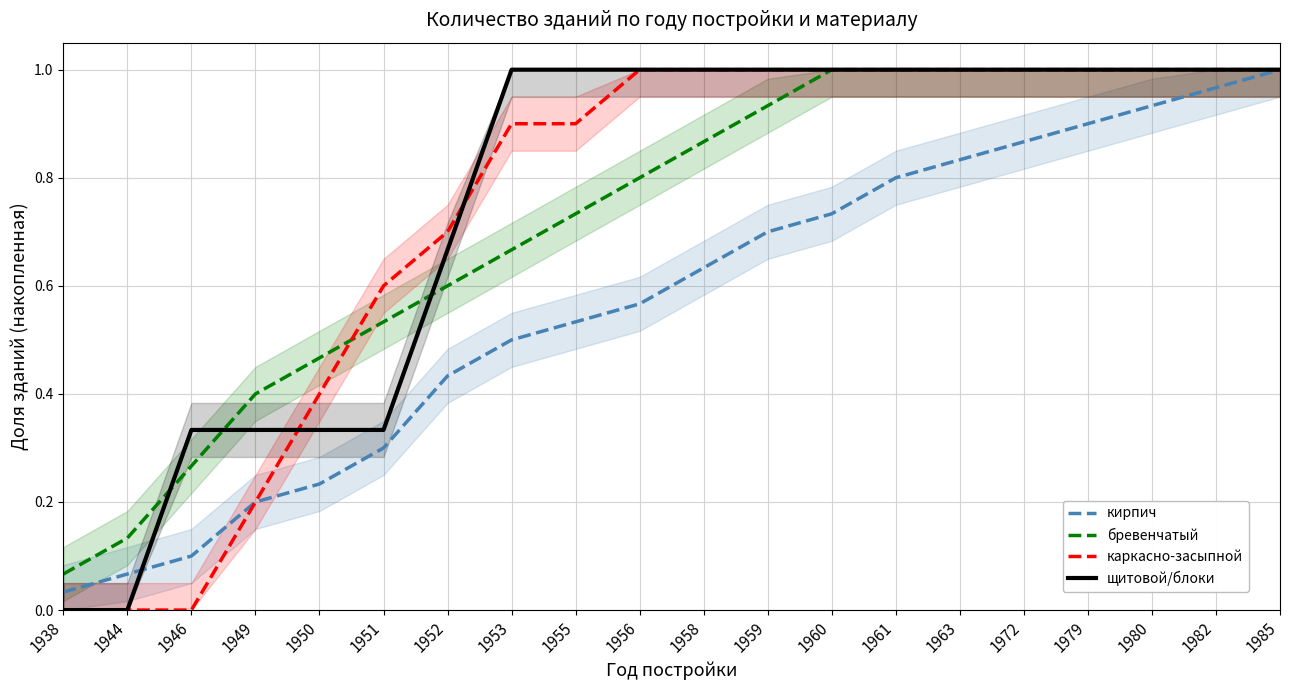

How many щитовой/блоки values are between 0 and 1?

20